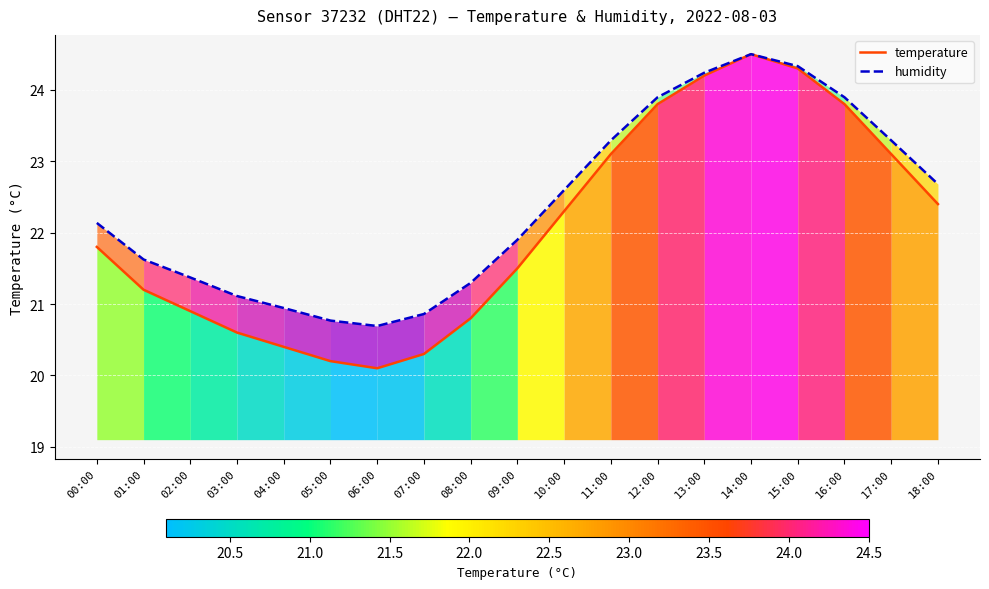

Rank the series by their maximum value, from lowest to highest.

temperature, humidity